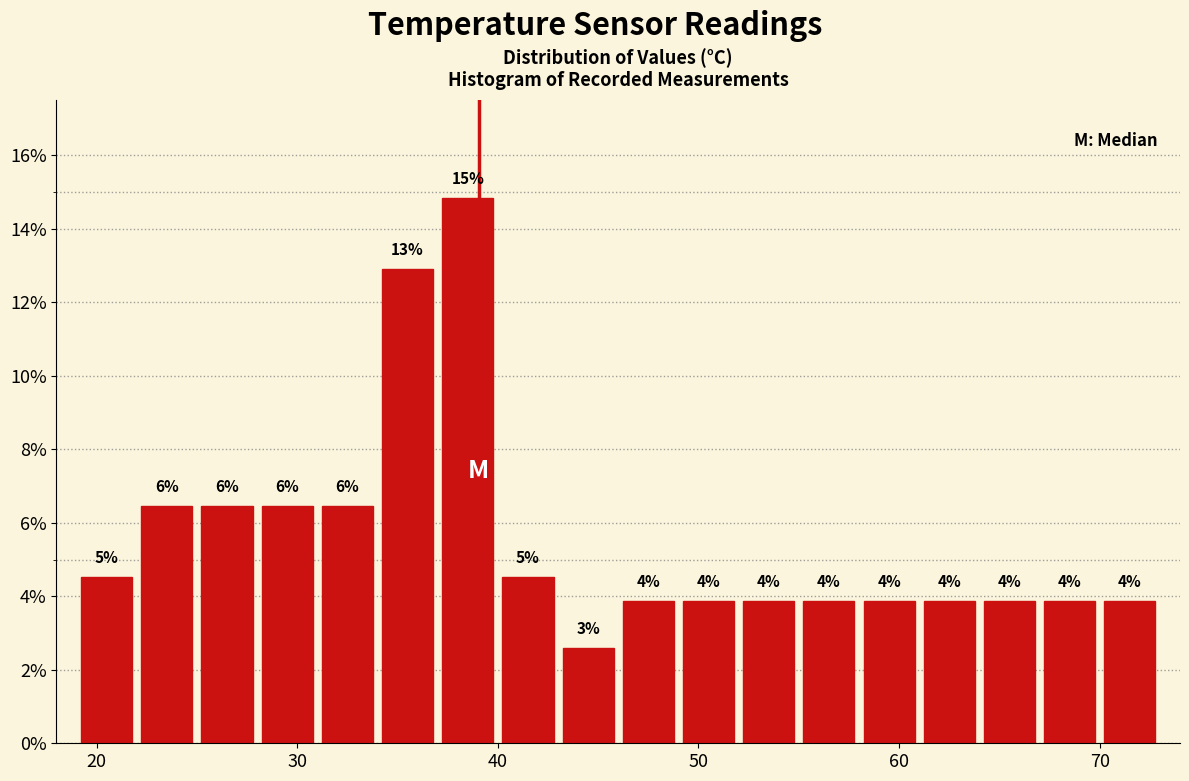

Read against the x-axis, roughly where is the centre of the tallest bar?

39